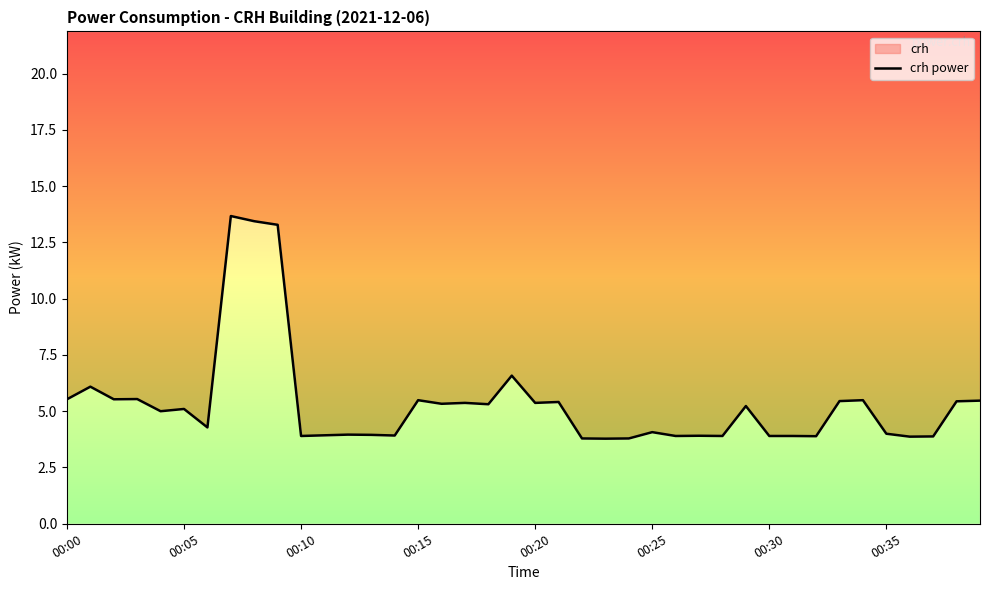

How many data points does each series have?

40